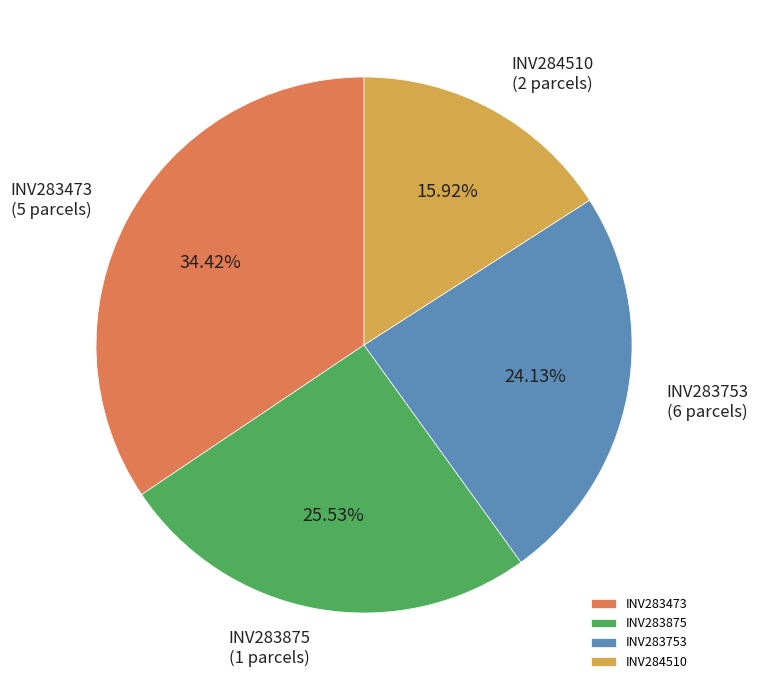

How many slices are in this pie chart?

4